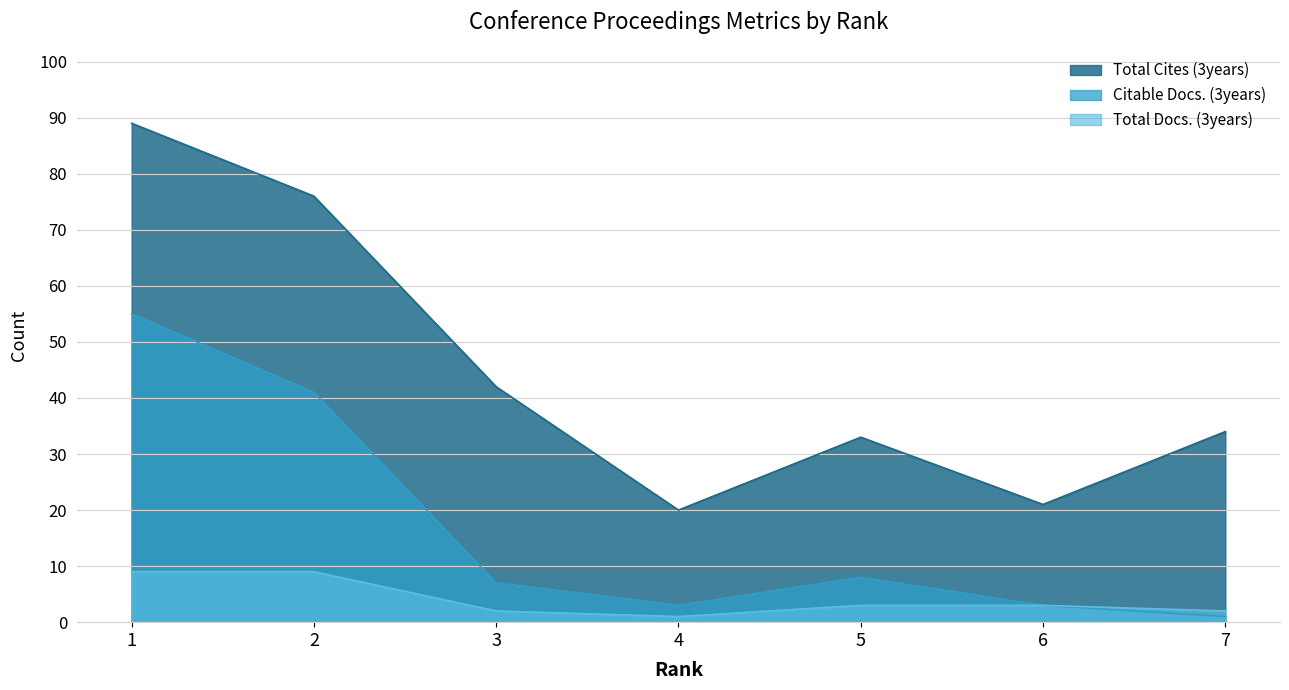

At 2, list the series in order from smallest to largest.

Total Docs. (3years), Citable Docs. (3years), Total Cites (3years)